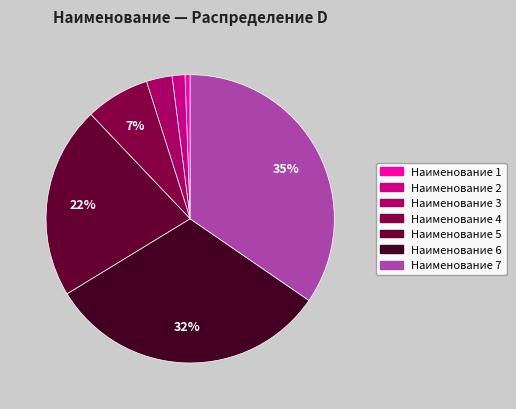

Rank the categories by value from highest to lowest.

Наименование 7, Наименование 6, Наименование 5, Наименование 4, Наименование 3, Наименование 2, Наименование 1